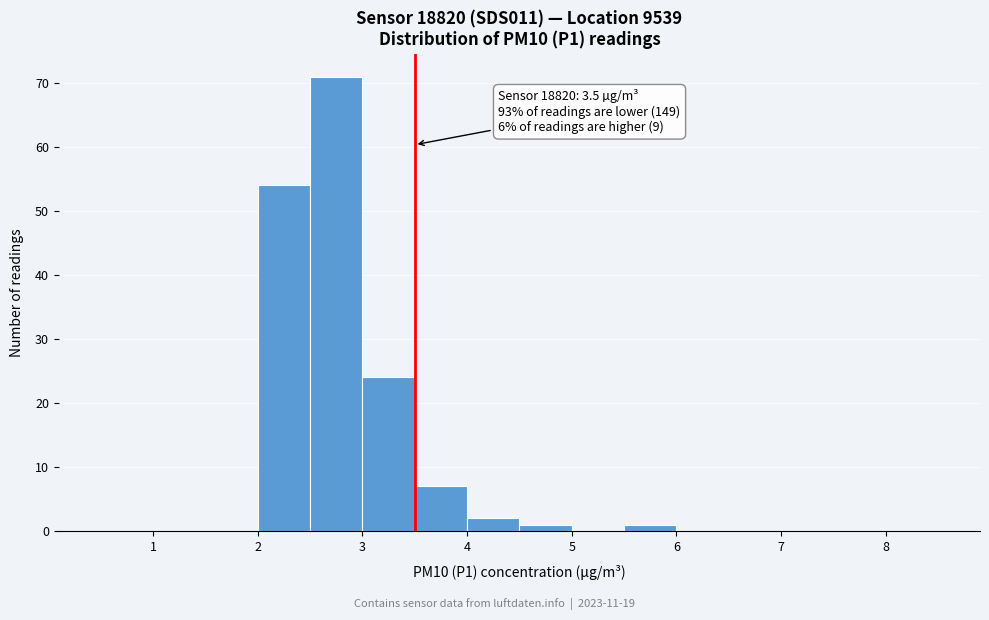

Which range on the x-axis has the tallest bar?

2.5 to 3.0